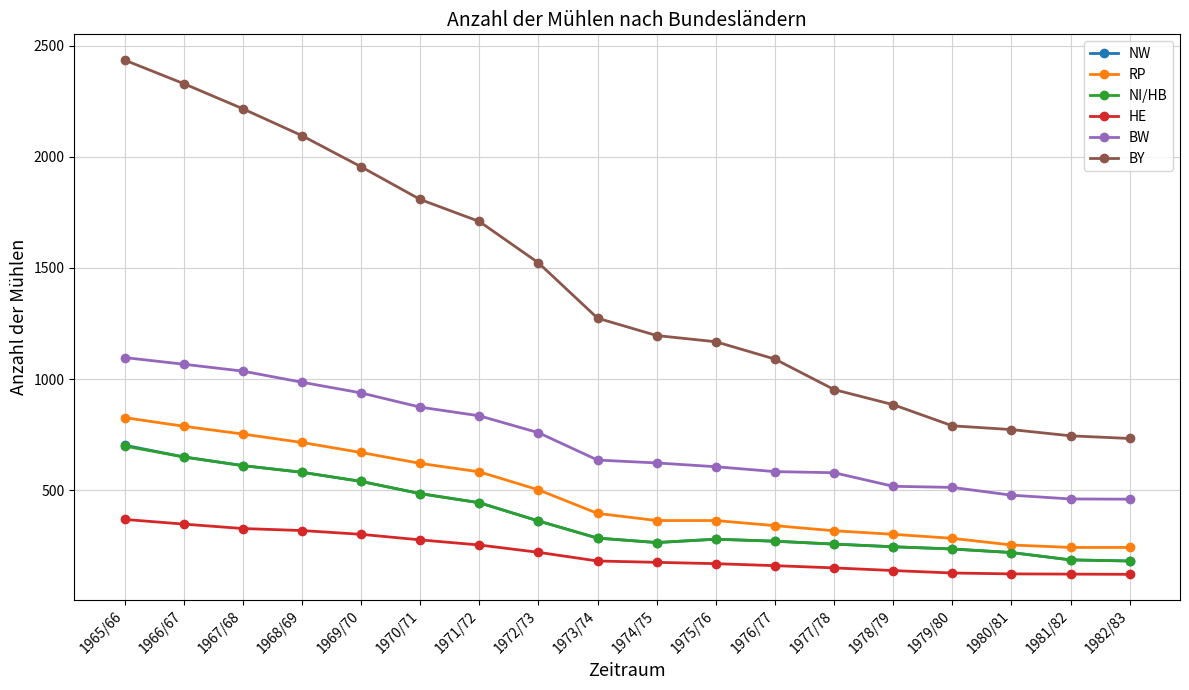

What is the average value of the NI/HB series?

378